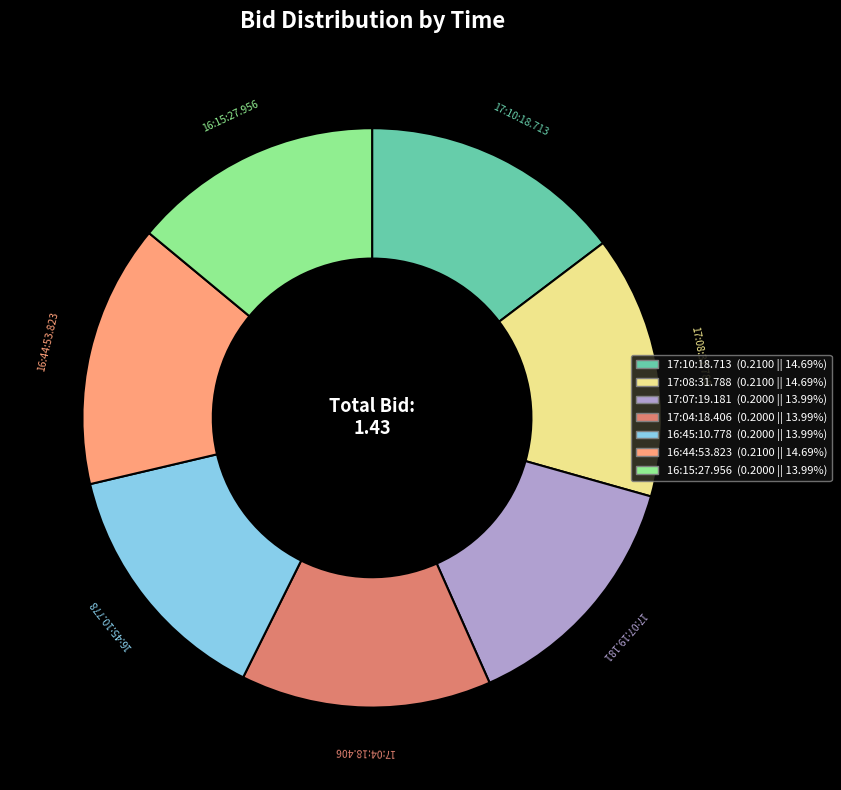

Which has a higher value, 17:10:18.713 or 16:15:27.956?

17:10:18.713